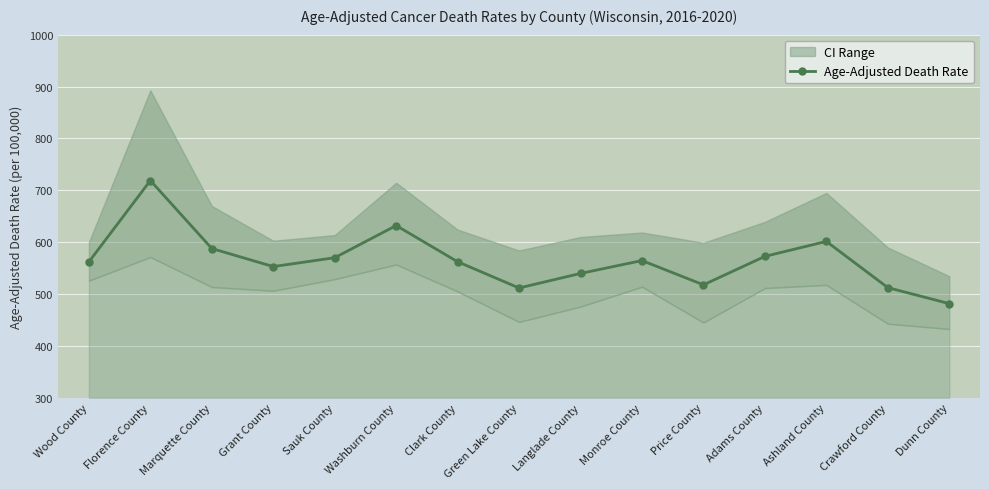

Rank the categories by value from highest to lowest.

Florence County, Washburn County, Ashland County, Marquette County, Adams County, Sauk County, Monroe County, Clark County, Wood County, Grant County, Langlade County, Price County, Crawford County, Green Lake County, Dunn County